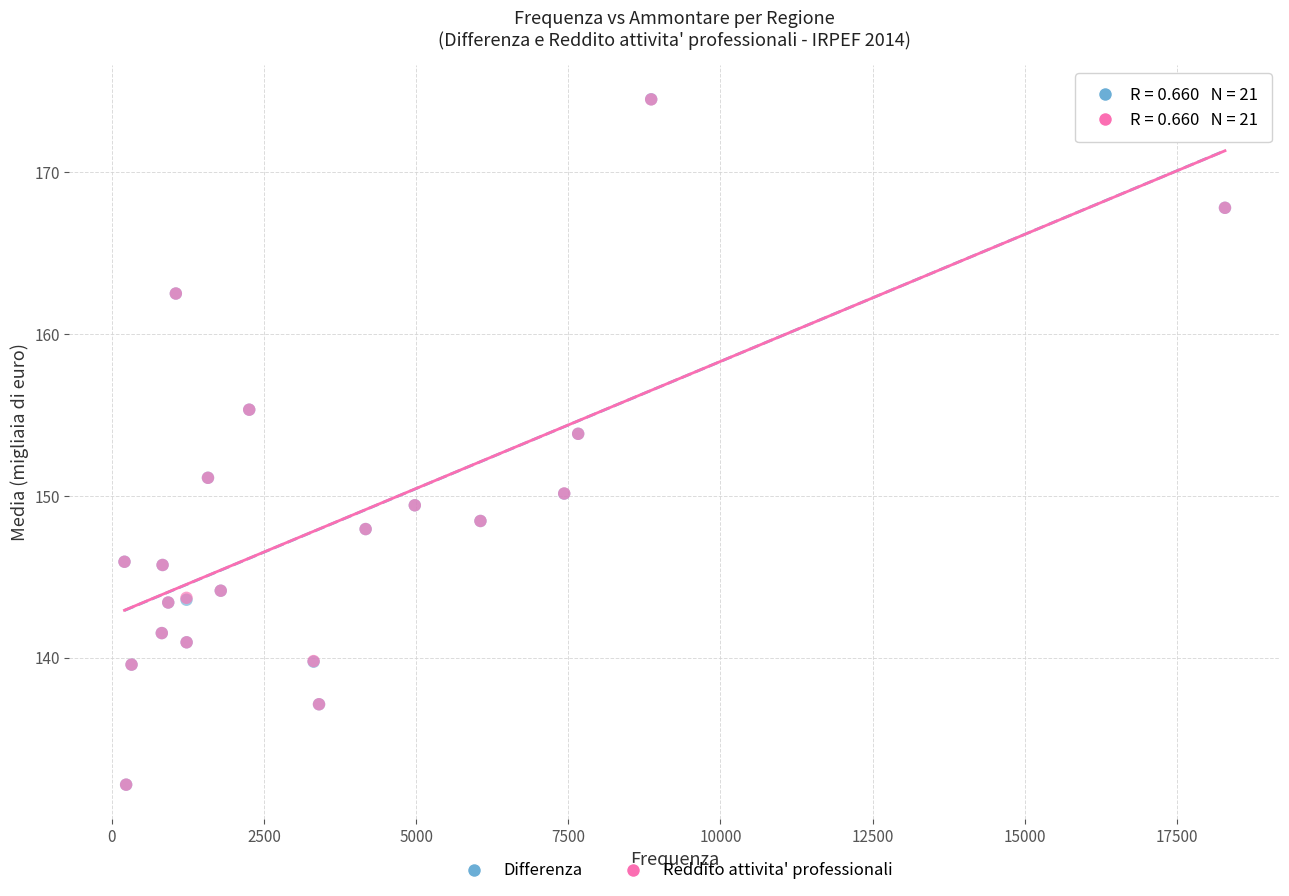

Which series has the largest Y range (max minus min)?

Differenza